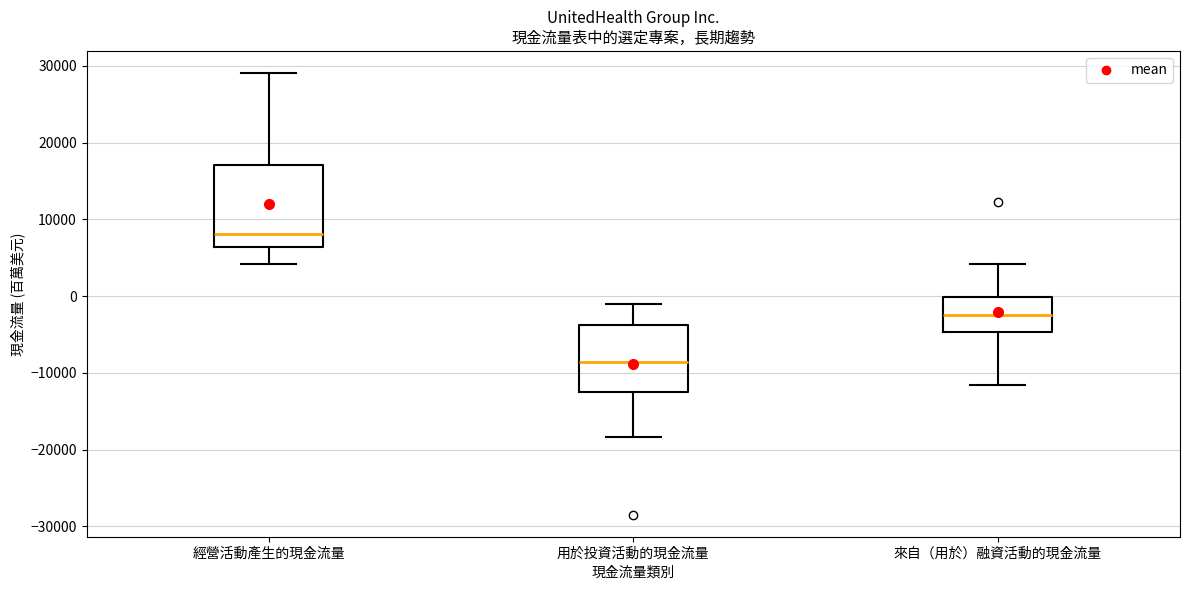

Which box is the tallest, from its lower edge to its upper edge?

經營活動產生的現金流量